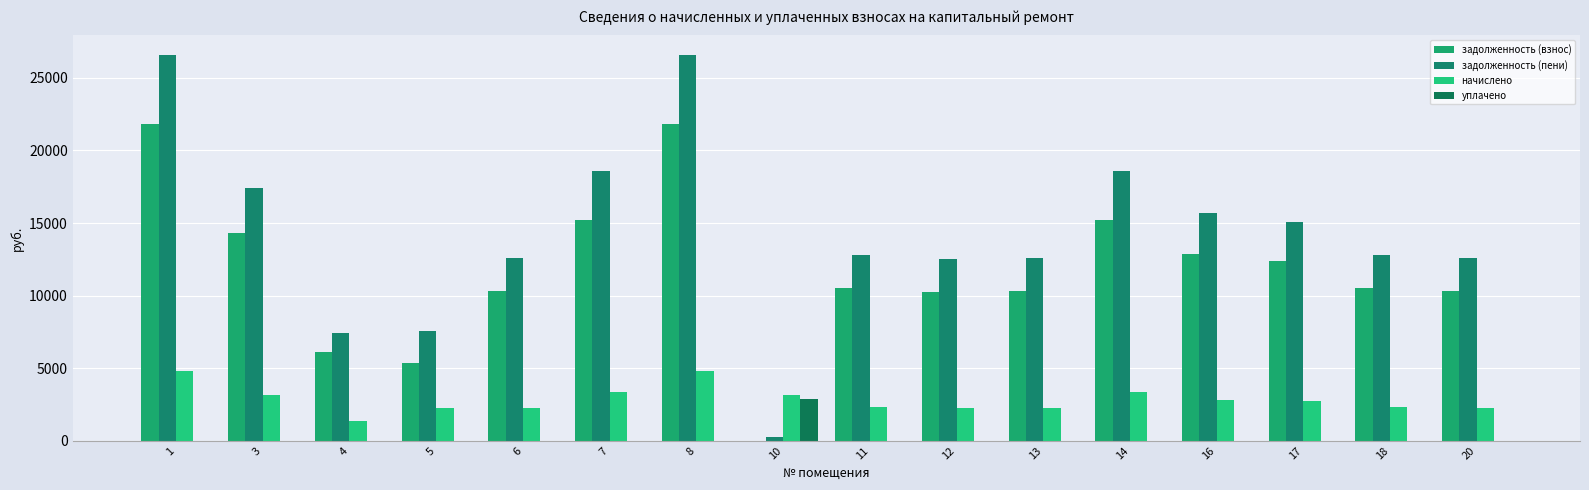

Count the number of data series in this chart.

4